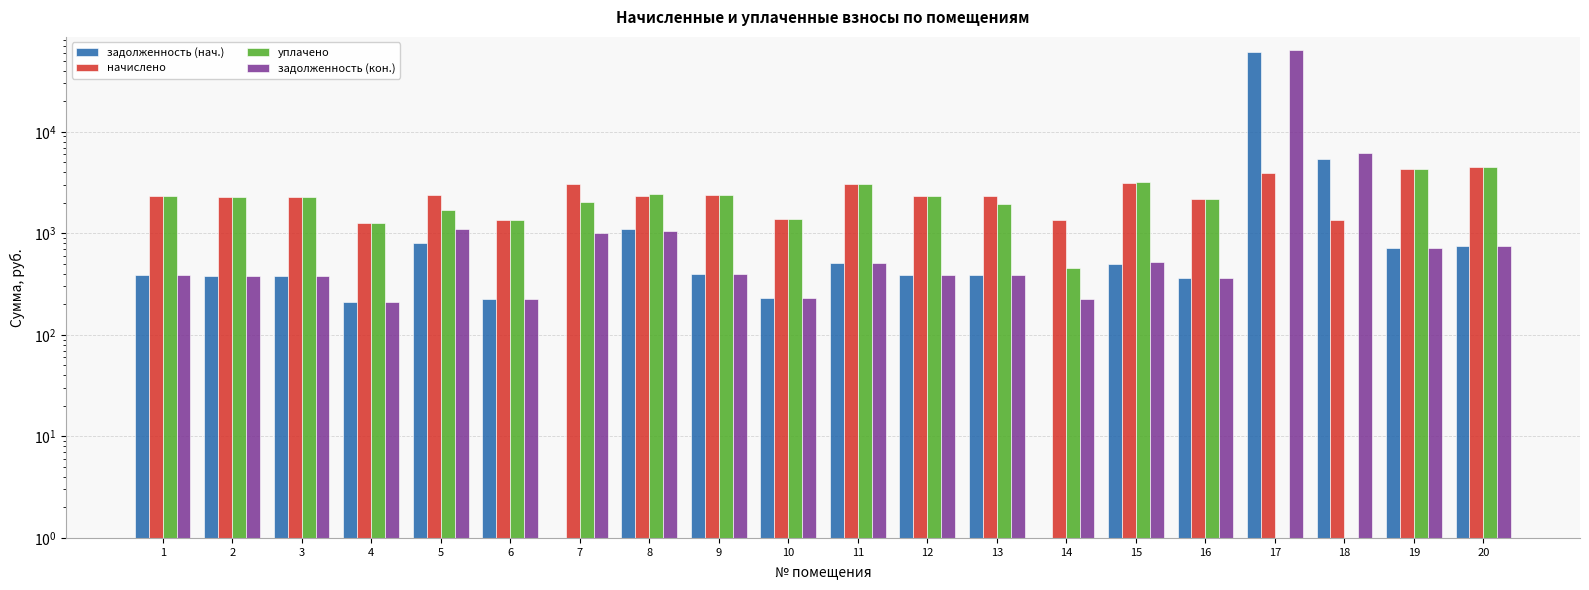

Between 10 and 3, which is larger?

3